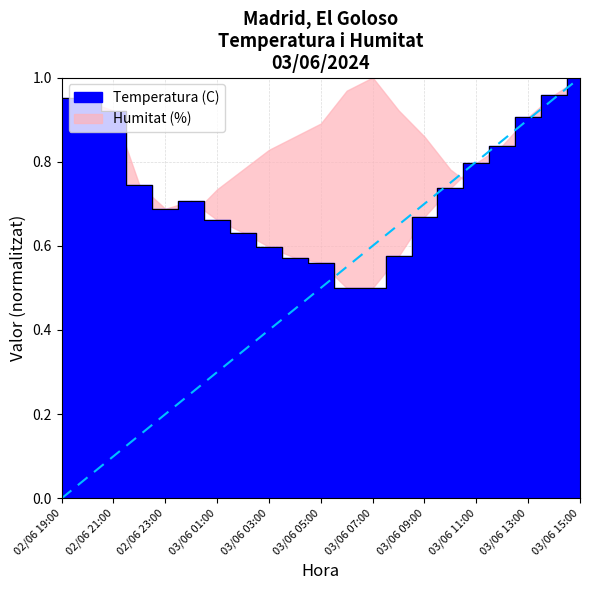

Rank the categories by value from lowest to highest.

03/06 06:00, 03/06 07:00, 03/06 05:00, 03/06 04:00, 03/06 08:00, 03/06 03:00, 03/06 02:00, 03/06 01:00, 03/06 09:00, 02/06 23:00, 03/06 00:00, 03/06 10:00, 02/06 22:00, 03/06 11:00, 03/06 12:00, 03/06 13:00, 02/06 21:00, 02/06 20:00, 02/06 19:00, 03/06 14:00, 03/06 15:00